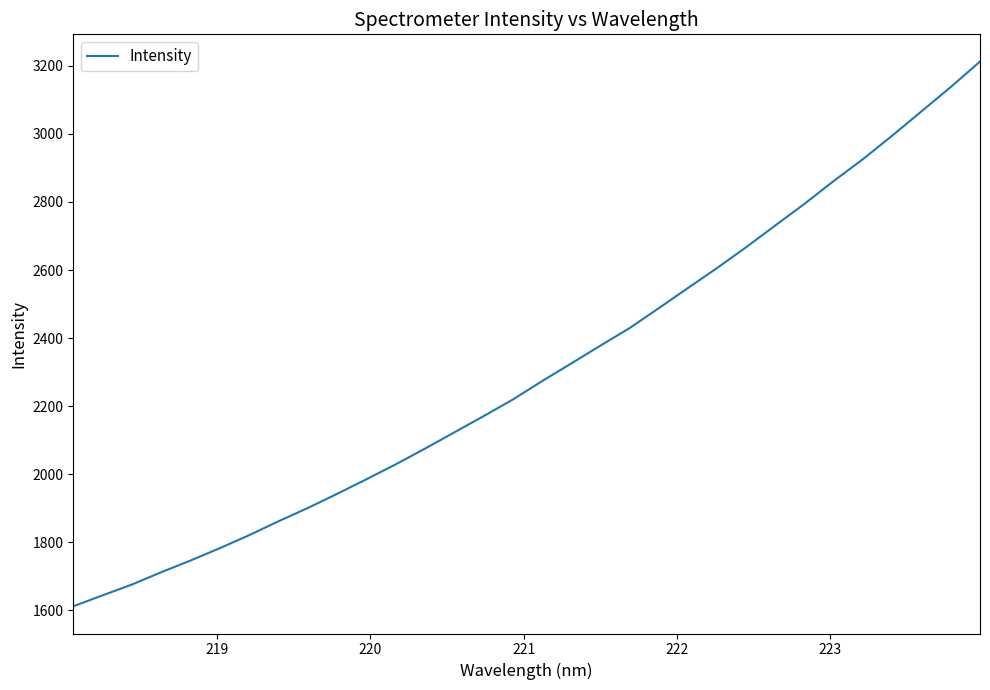

What is the smallest value displayed?

1612.3